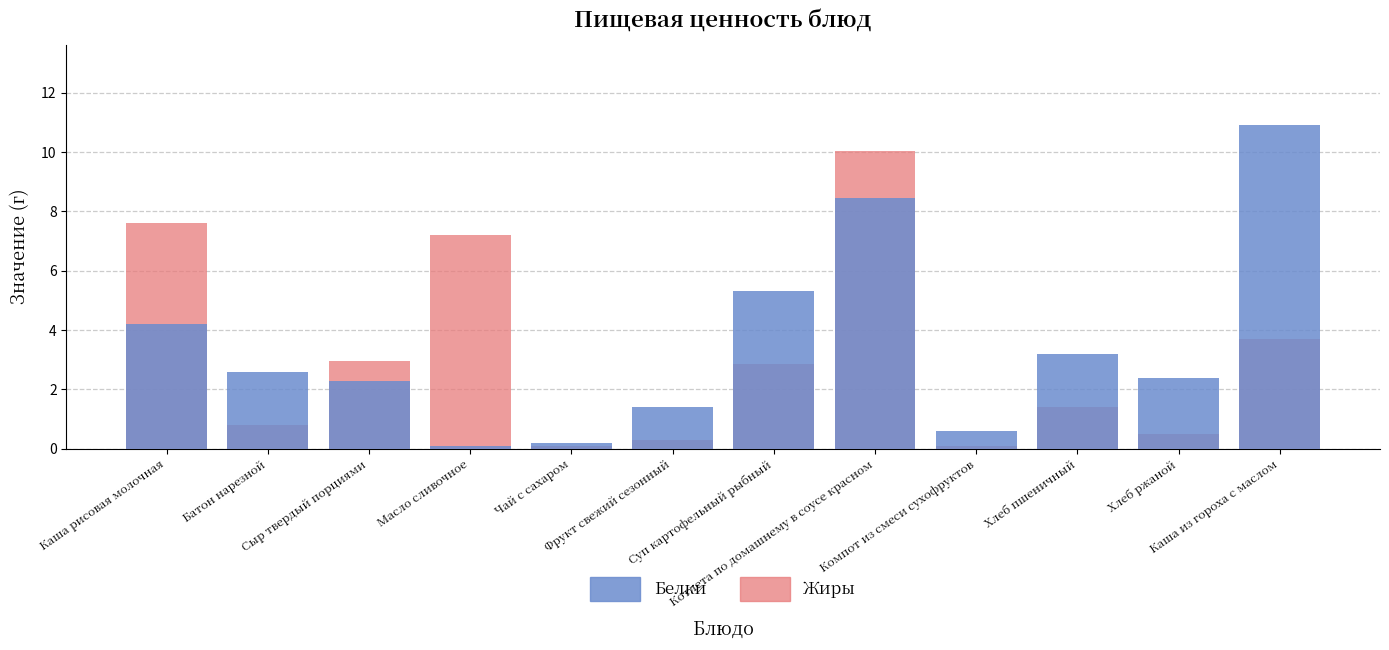

Which series has the widest spread of values?

Белки